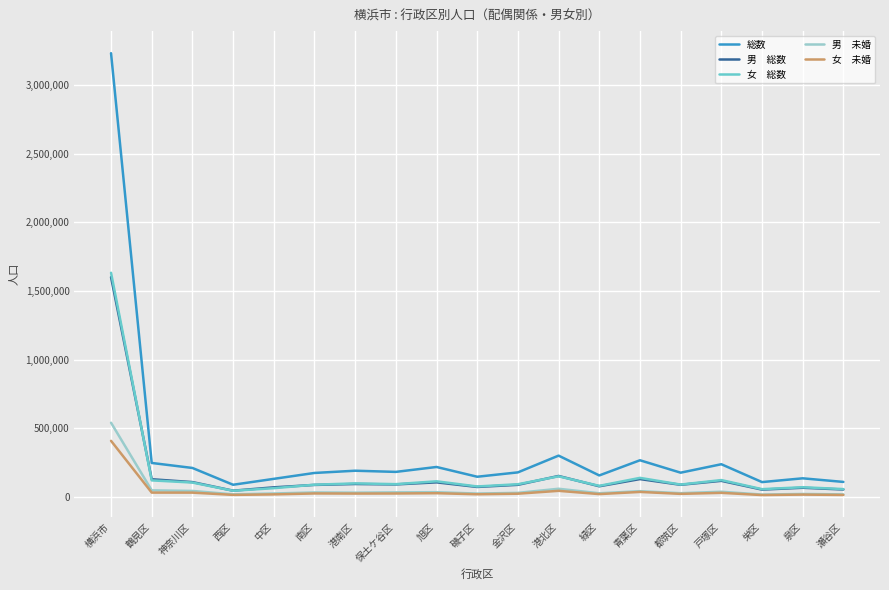

What is the maximum value shown in the chart?

3233781